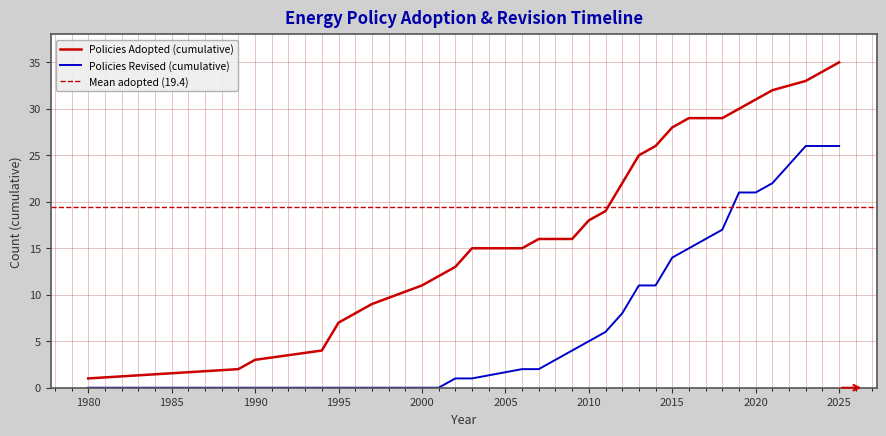

Which category has the highest value in the Policies Adopted (cumulative) series?

2025